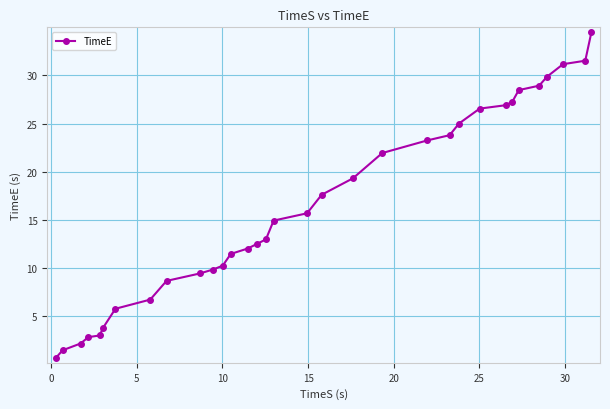

What is the value of the 3rd point from the left?

2.2